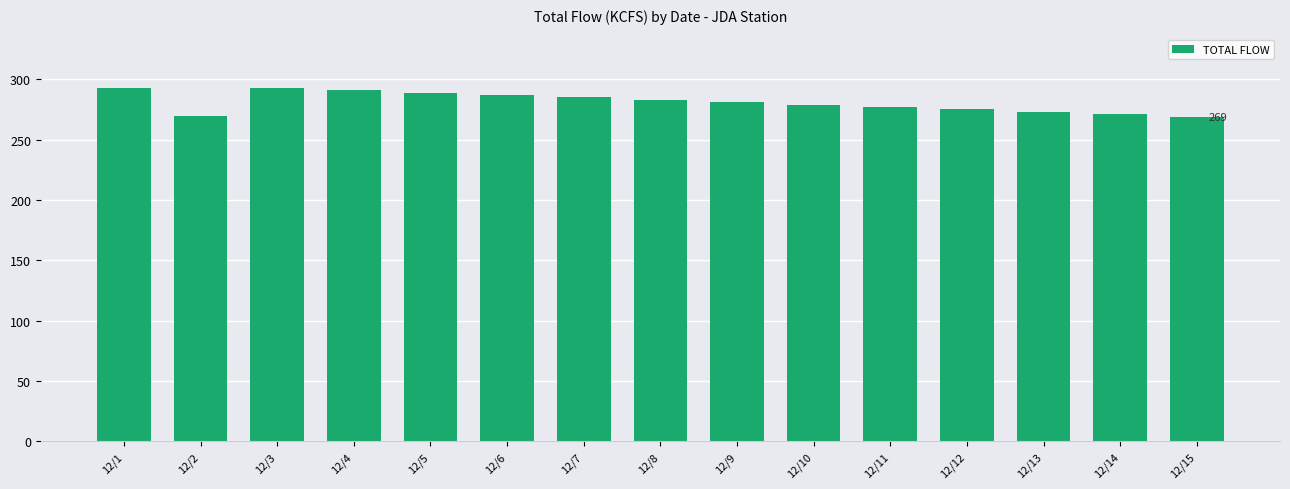

What is the change in value from 12/10 to 12/12?

-4.0